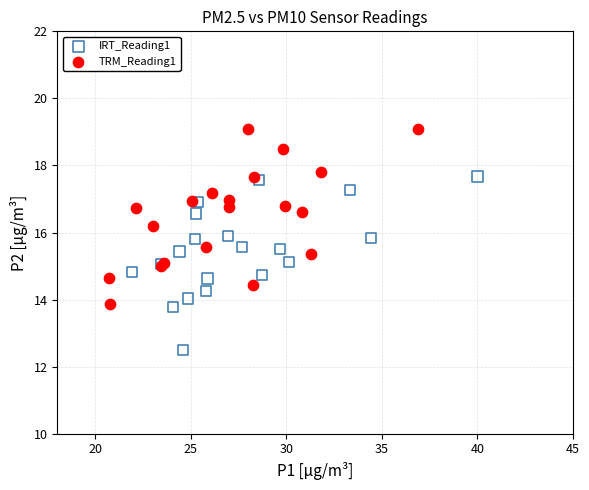

Which series reaches the minimum Y coordinate?

IRT_Reading1